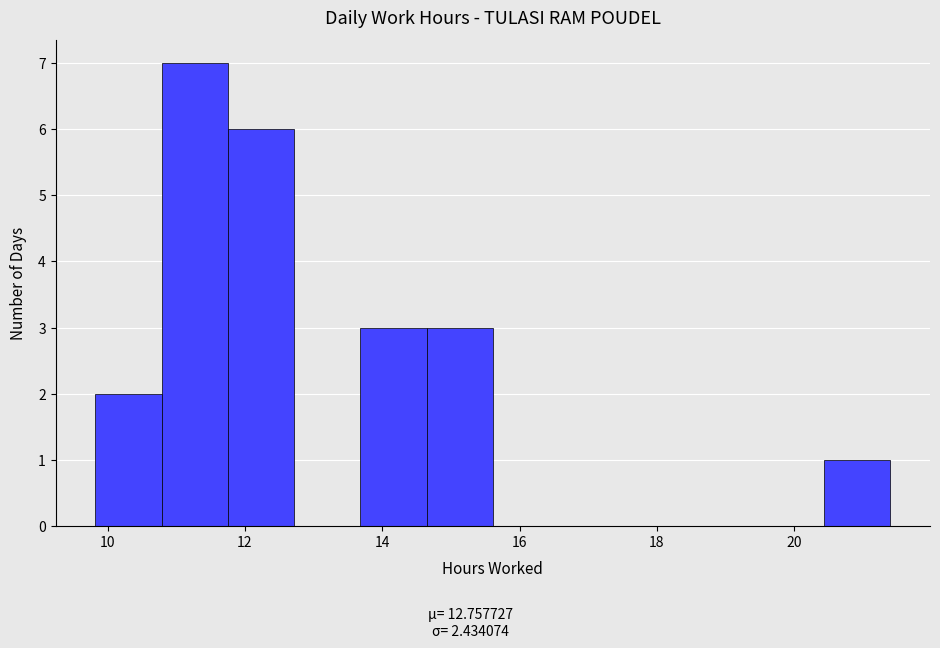

Reading left to right, transcribe this chart: for each bar, give the range it covers on the x-axis and its height. Neither the bar edges nor the heights are printed on the chart, so give them approximately, as read against the axes.

9.8 to 10.8: 2
10.8 to 11.8: 7
11.8 to 12.8: 6
12.8 to 13.6: 0
13.6 to 14.6: 3
14.6 to 15.6: 3
15.6 to 16.6: 0
16.6 to 17.6: 0
17.6 to 18.6: 0
18.6 to 19.4: 0
19.4 to 20.4: 0
20.4 to 21.4: 1